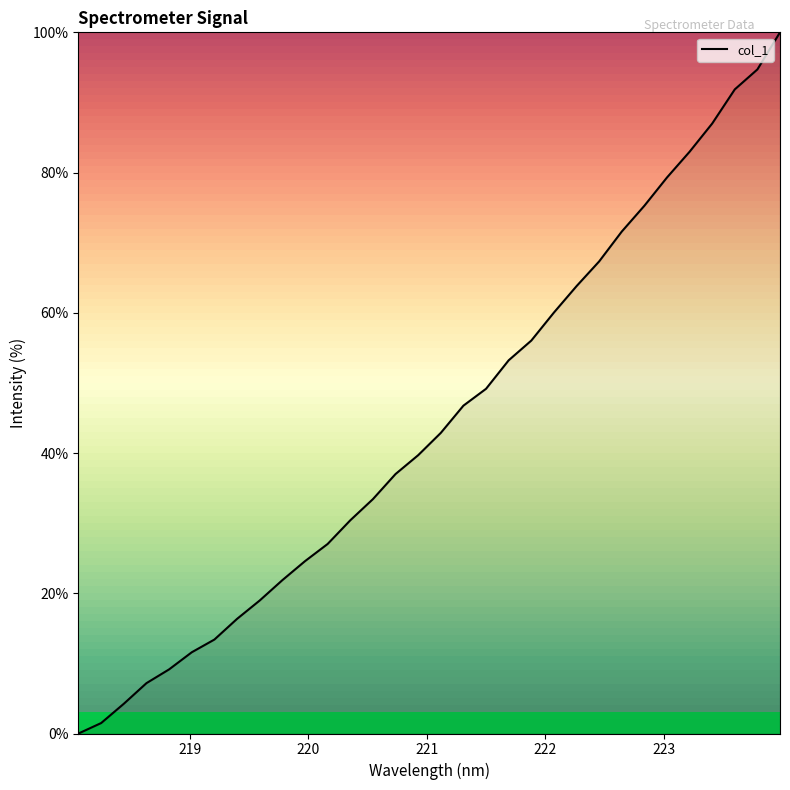

What is the greatest value displayed?

100.0